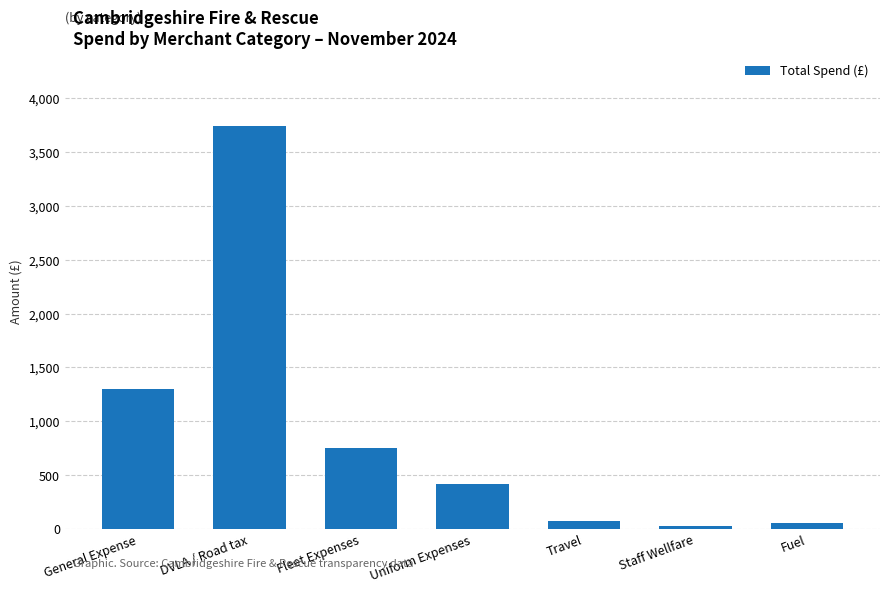

Count the number of data series in this chart.

1